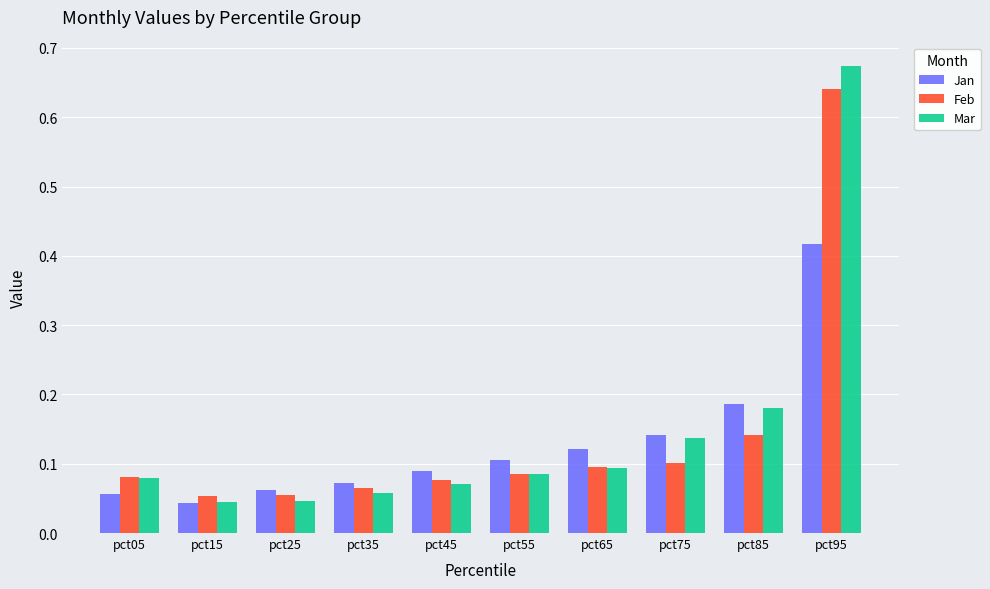

At which category is the sum across all series the highest?

pct95